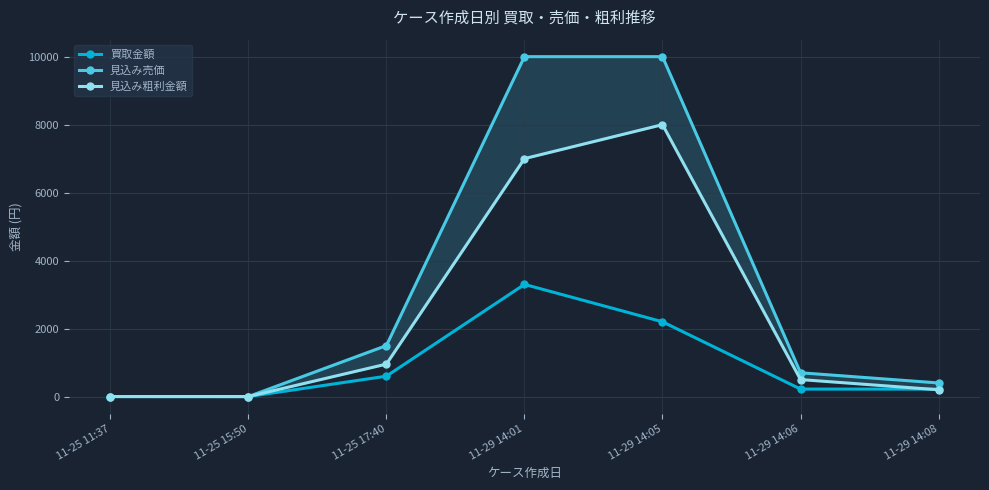

What is the label of the 2nd point from the left?

11-25 15:50